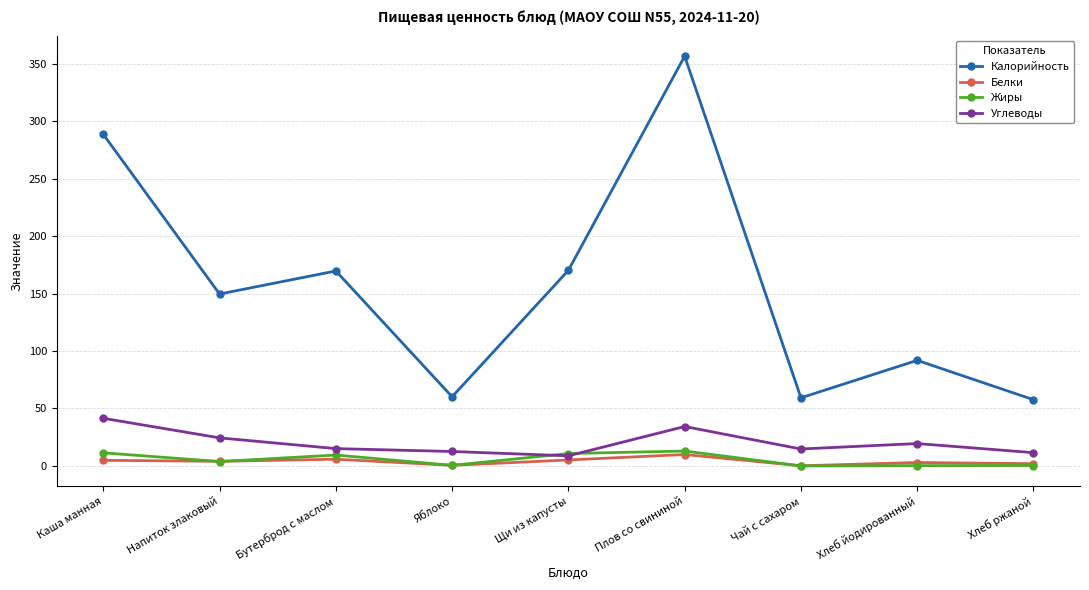

The Калорийность series shows 149.6 at Напиток злаковый. True or false?

True